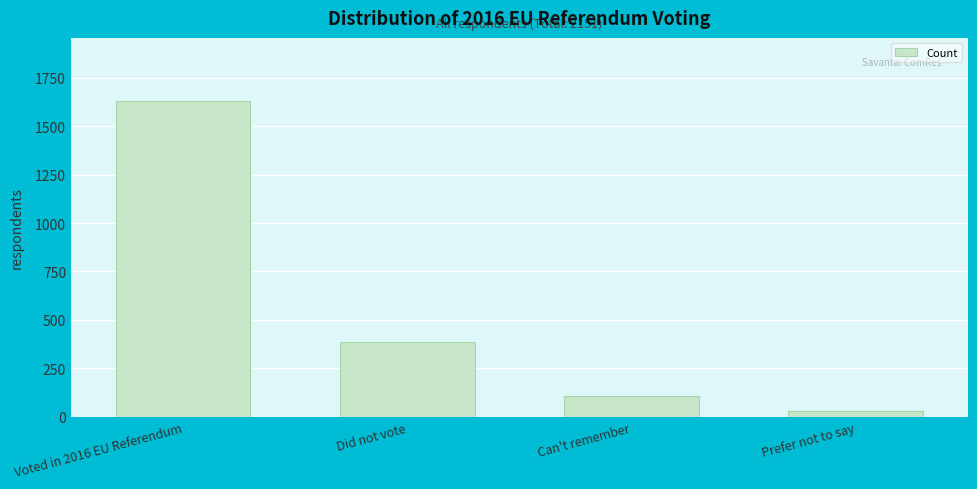

Reading left to right, extract all data points from this chart.

Voted in 2016 EU Referendum=1629	Did not vote=385	Can't remember=109	Prefer not to say=28